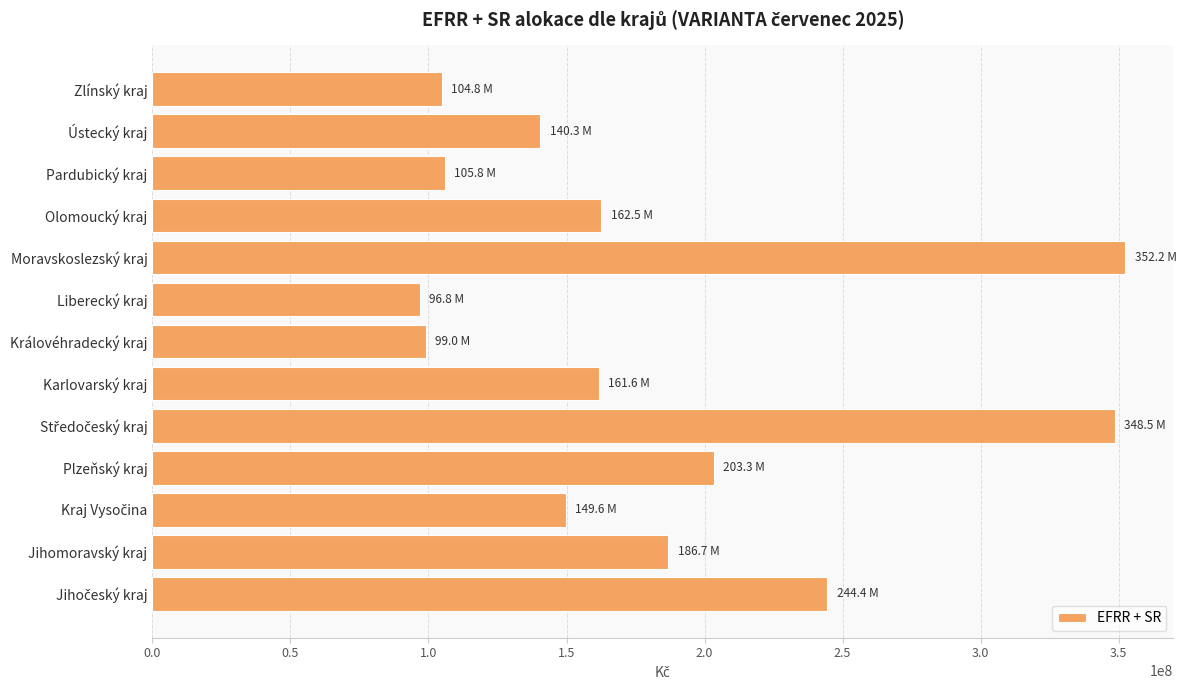

Between Zlínský kraj and Liberecký kraj, which is larger?

Zlínský kraj